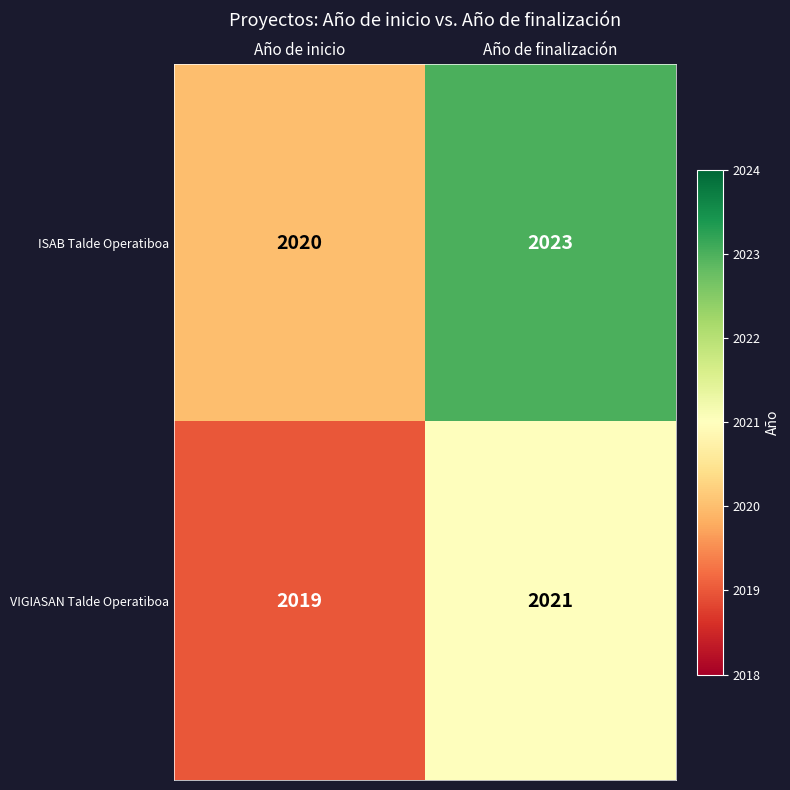

What is the difference between the highest and lowest values at Año de finalización?

2